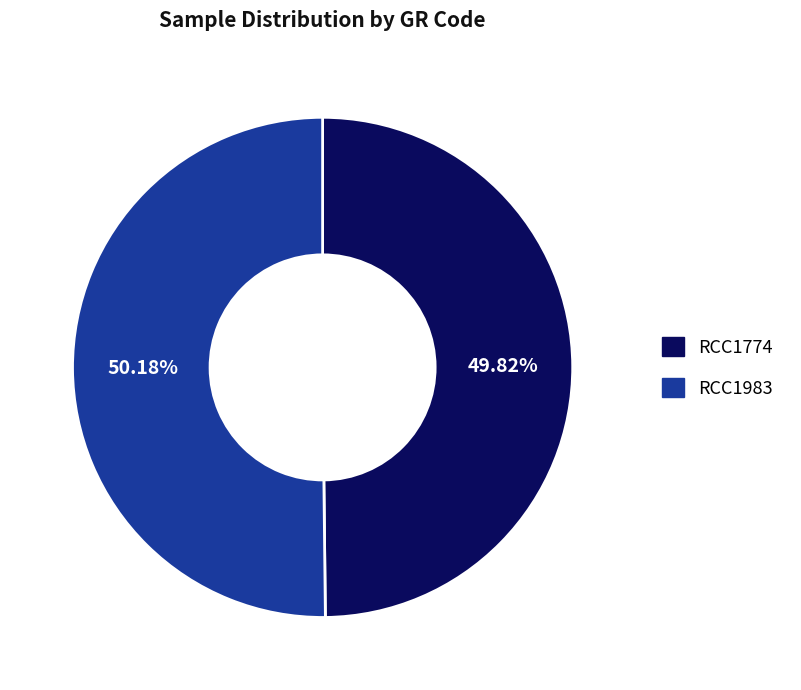

What is the total percentage of RCC1983 and RCC1774?

100.0%